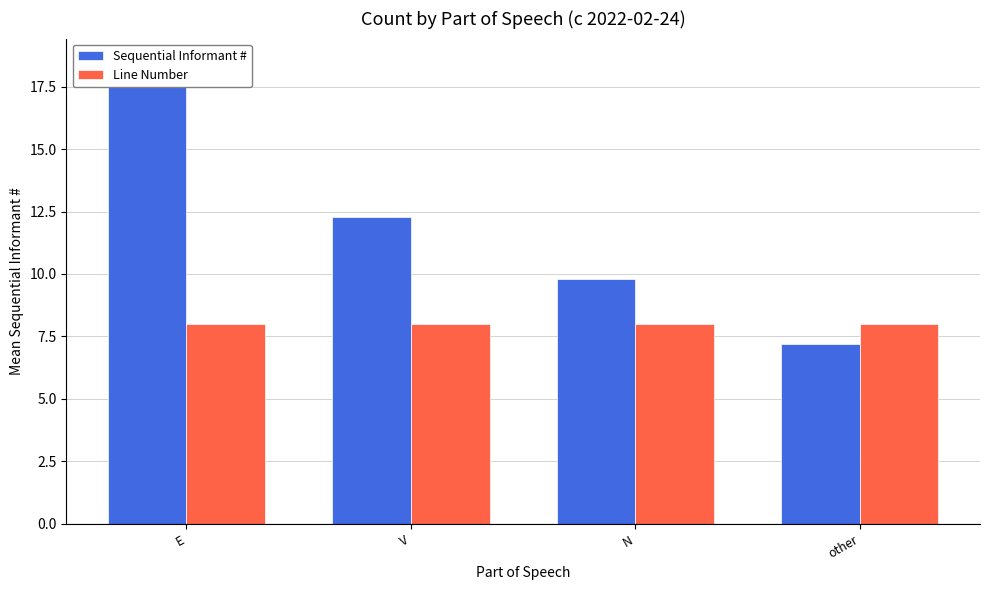

How many series are shown in this chart?

2